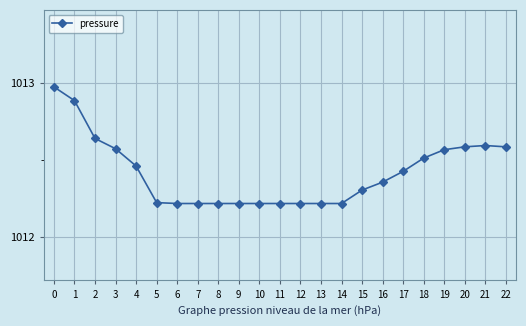

What is the difference between the maximum and minimum values?

0.8